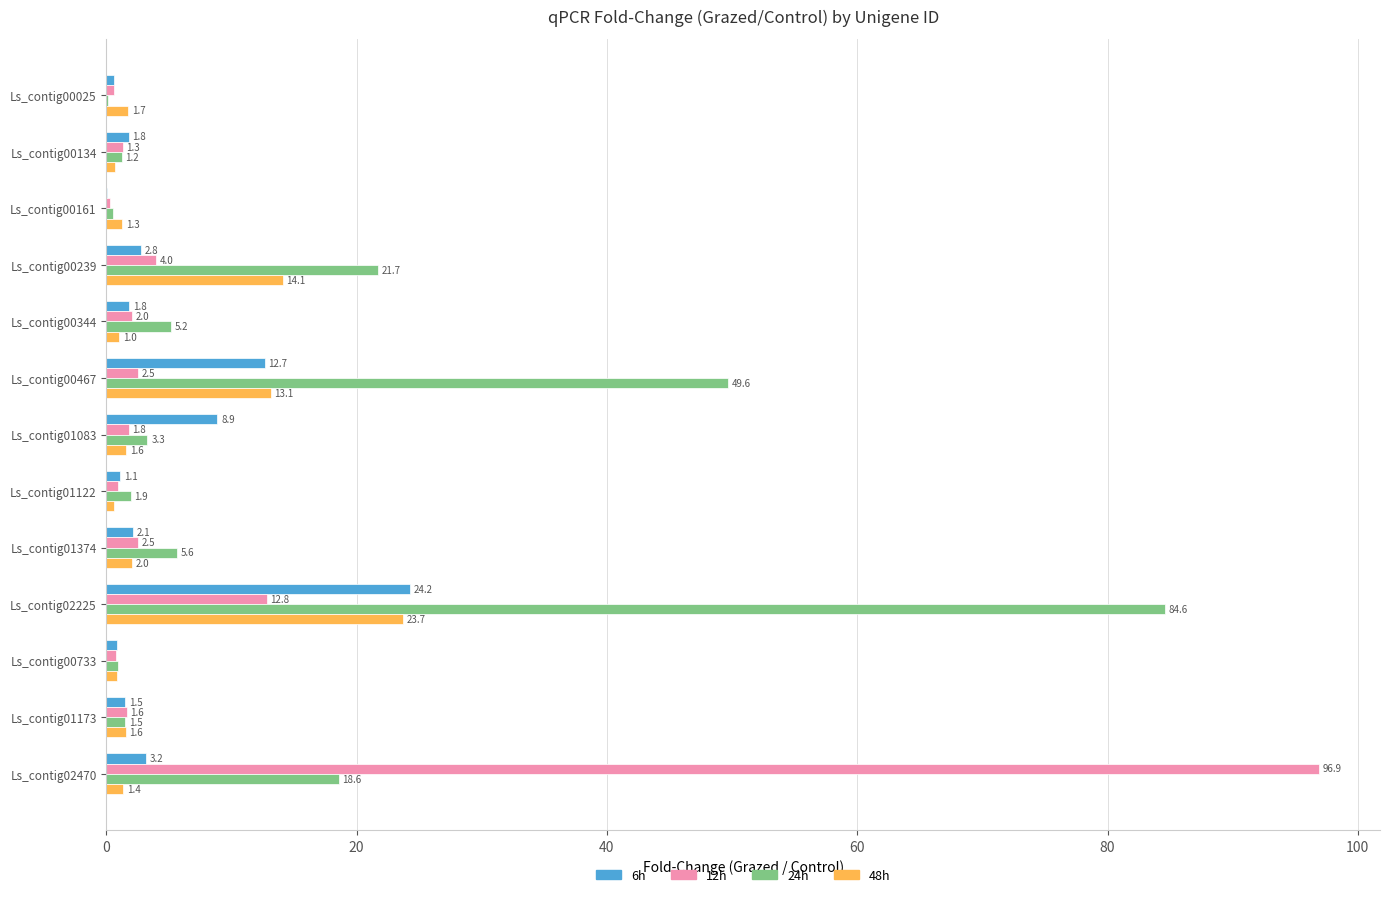

What value does the 6h series have at Ls_contig00344?

1.8